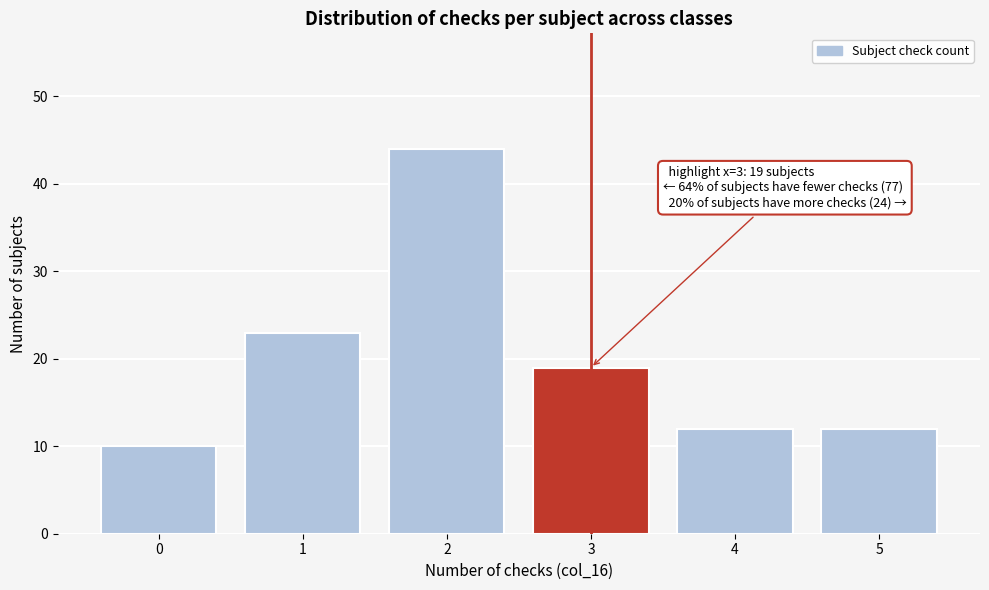

Over which range of the x-axis is the bar tallest?

1.5 to 2.5